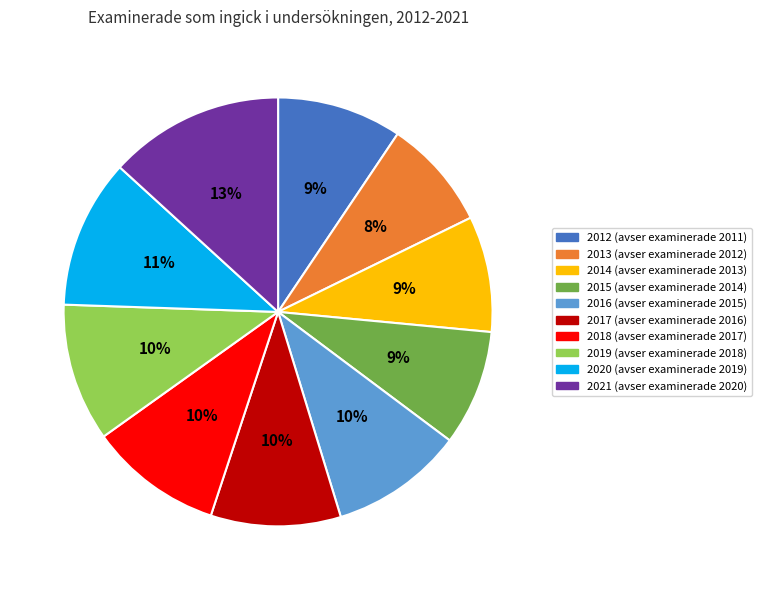

How many segments does this pie chart have?

10